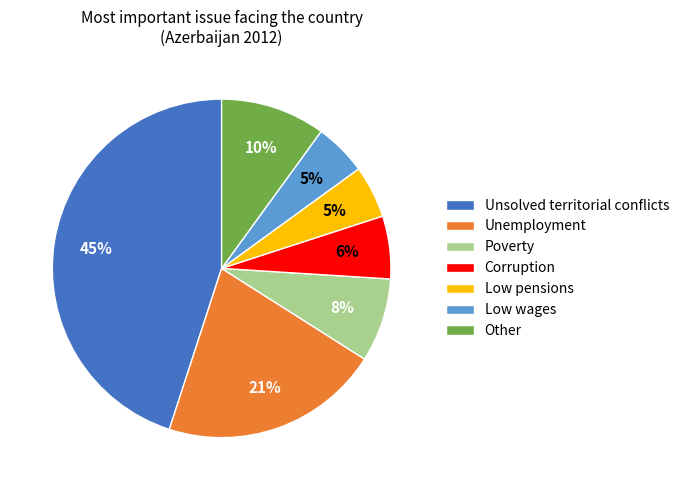

Is it true that Poverty is 8% of the pie?

True